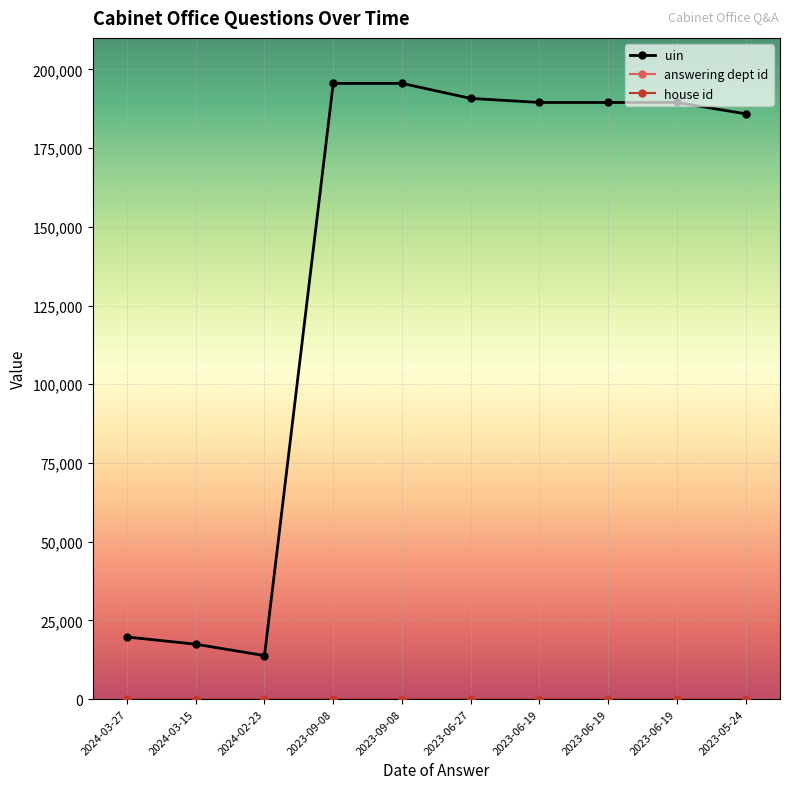

What is the sum of all answering dept id values?

530